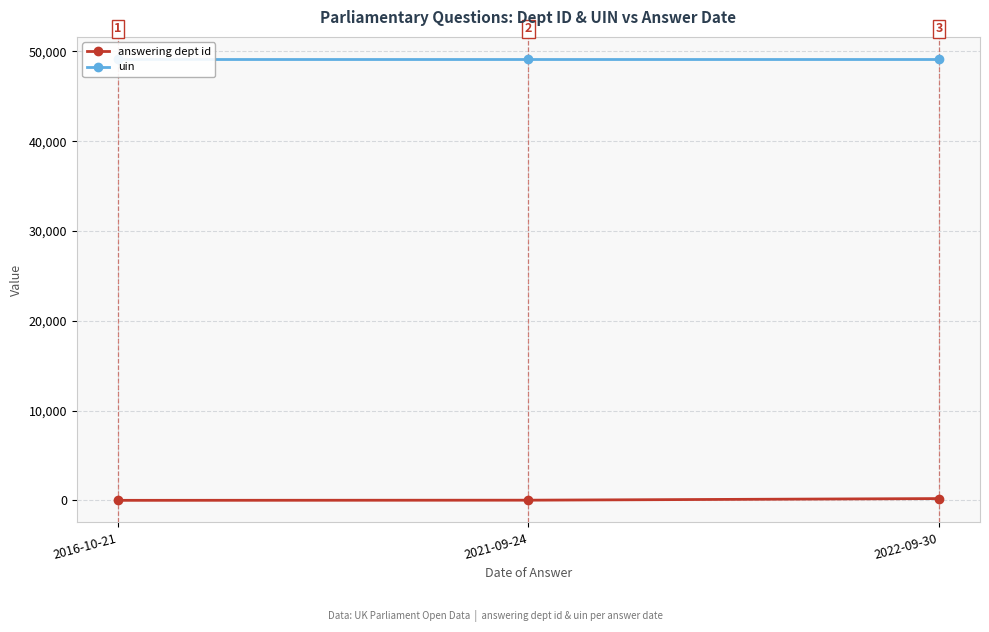

What is the value of the answering dept id point at the 3rd from the left?

208